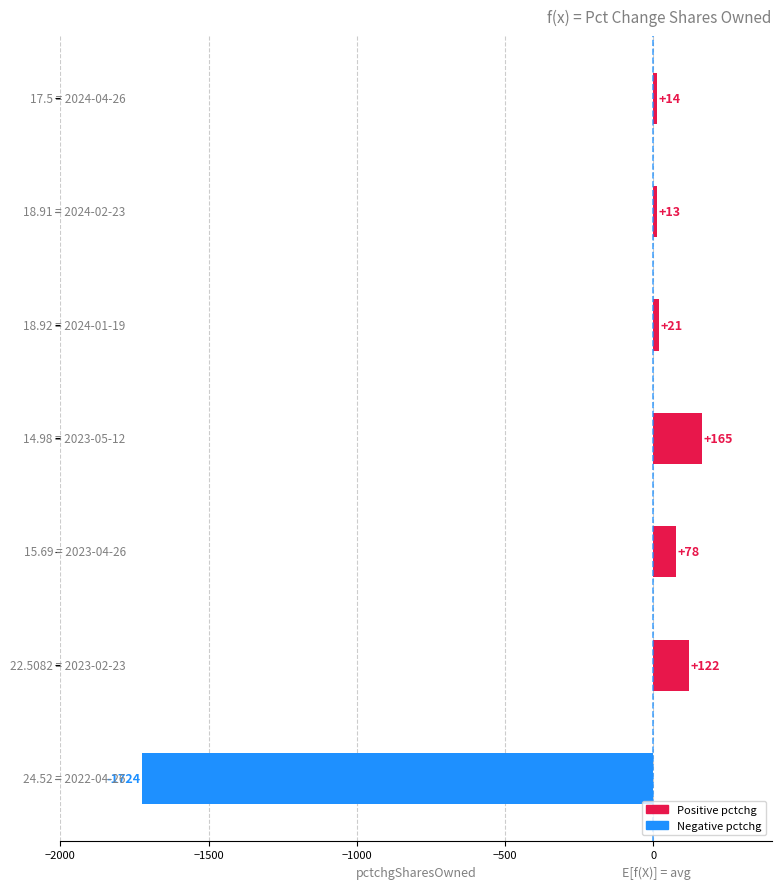

How many positive values are there?

6